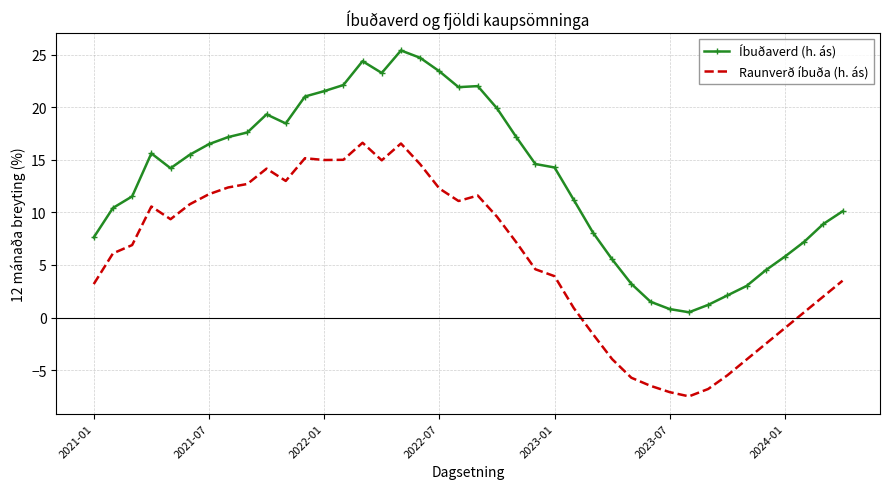

Which series has the largest total across all categories?

Íbuðaverd (h. ás)